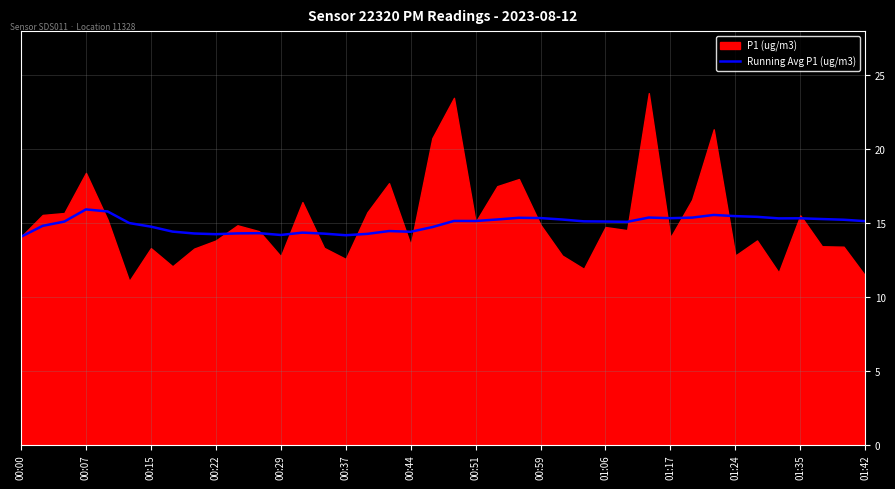

What is the maximum value for Running Avg P1 (ug/m3)?

15.9